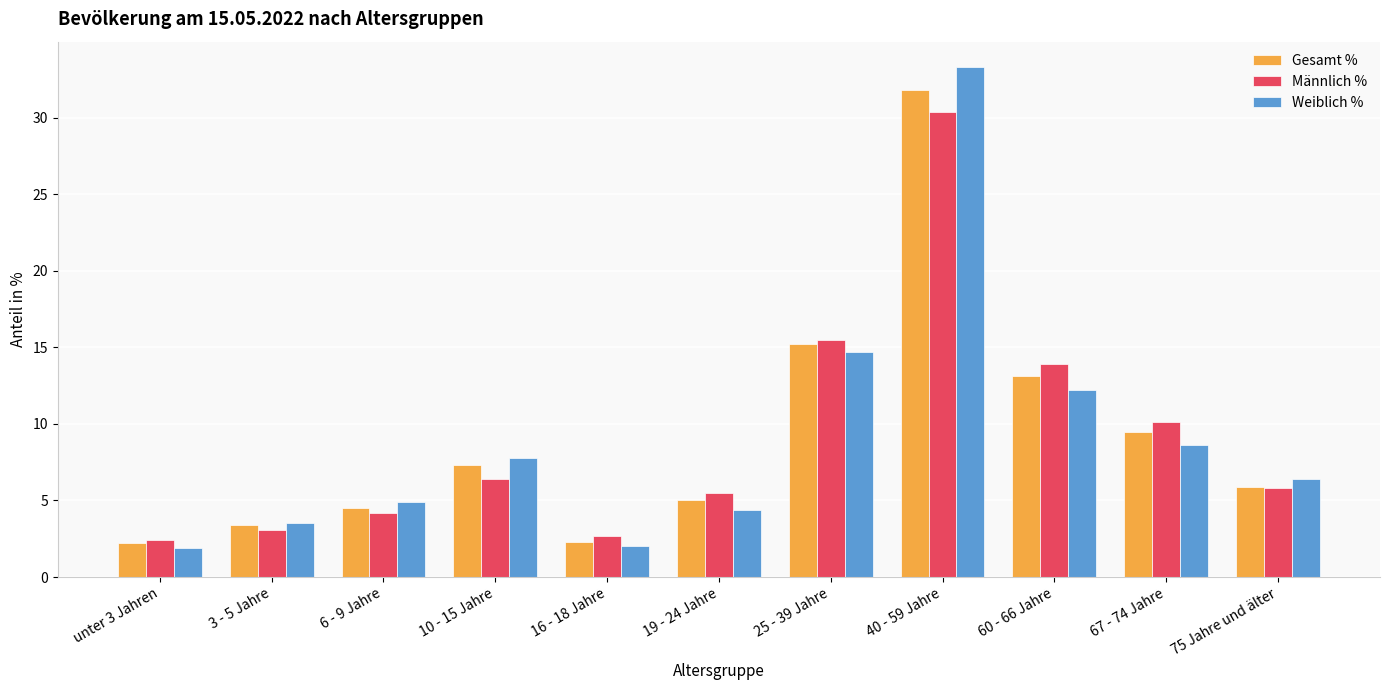

The value of Männlich % at 40 - 59 Jahre is 30.4. True or false?

True